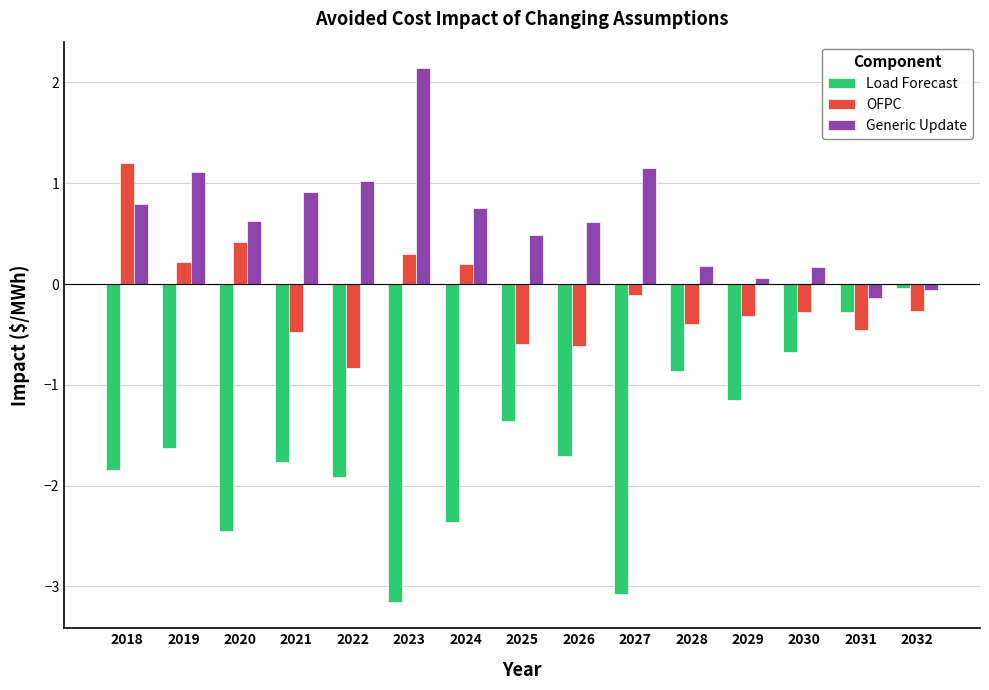

Does the chart contain stacked bars?

No